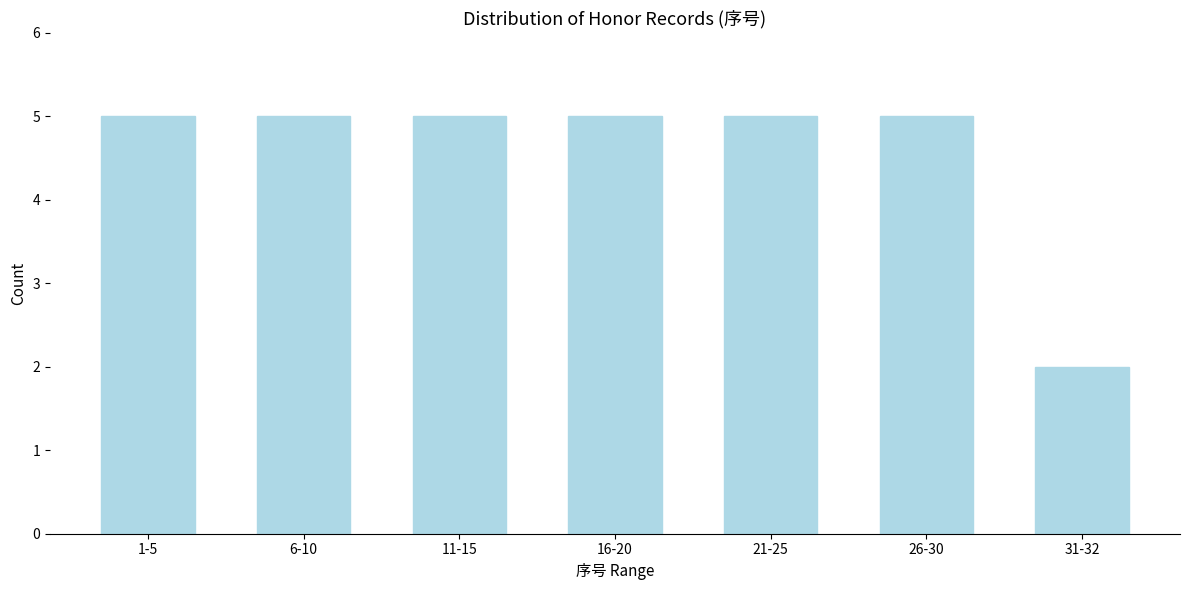

Reading right to left, extract all data points from this chart.

2	5	5	5	5	5	5